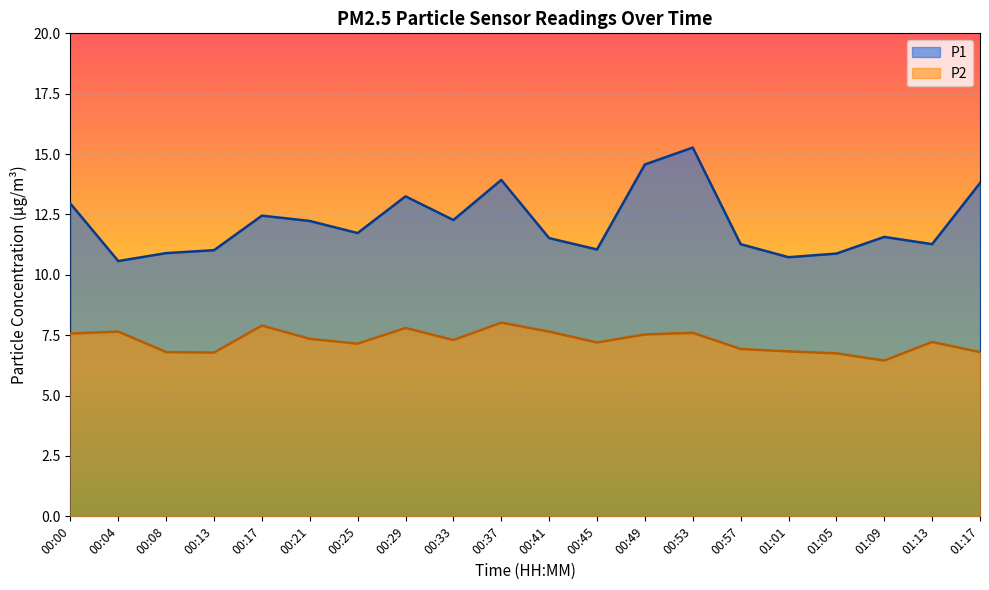

At which label is P2 closest to 7?

00:57